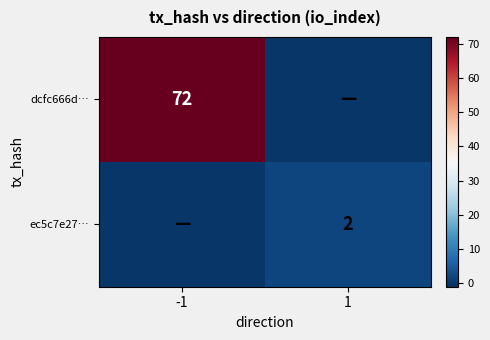

The dcfc666d… series shows 23 at -1. True or false?

False